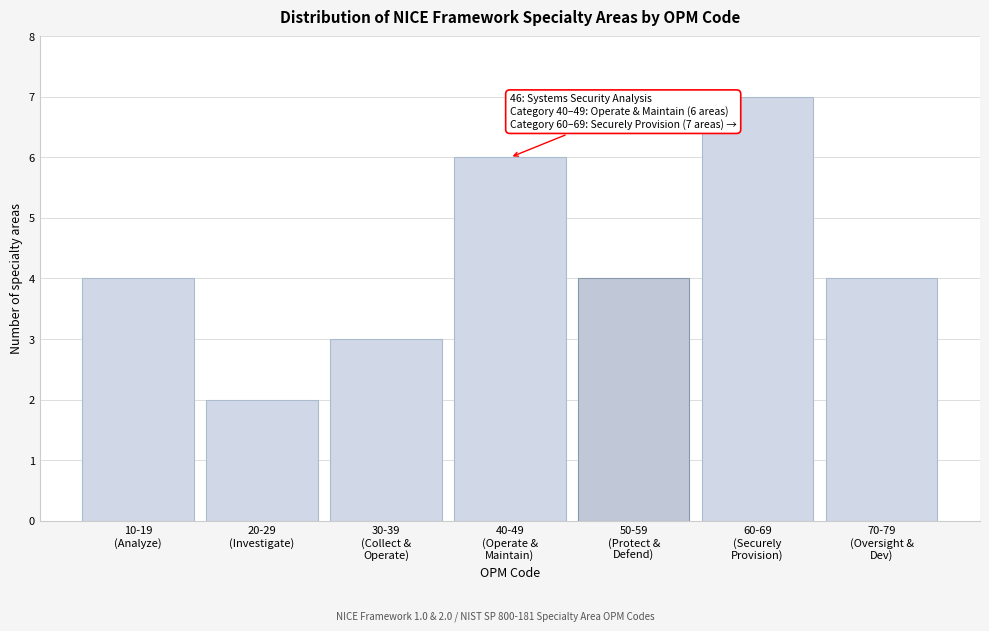

Reading left to right, extract all data points from this chart.

4	2	3	6	4	7	4